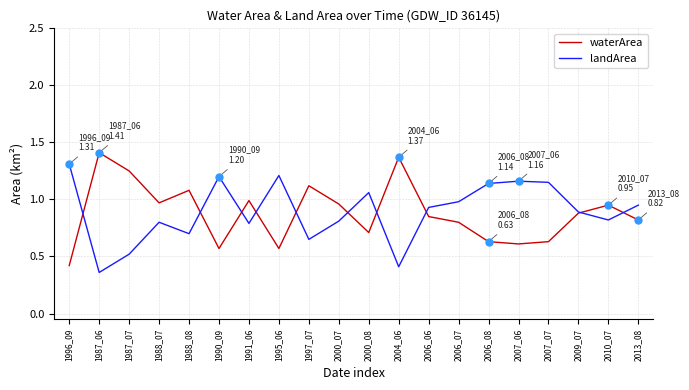

Between which two adjacent categories do landArea and waterArea first intersect?

1996_09 and 1987_06